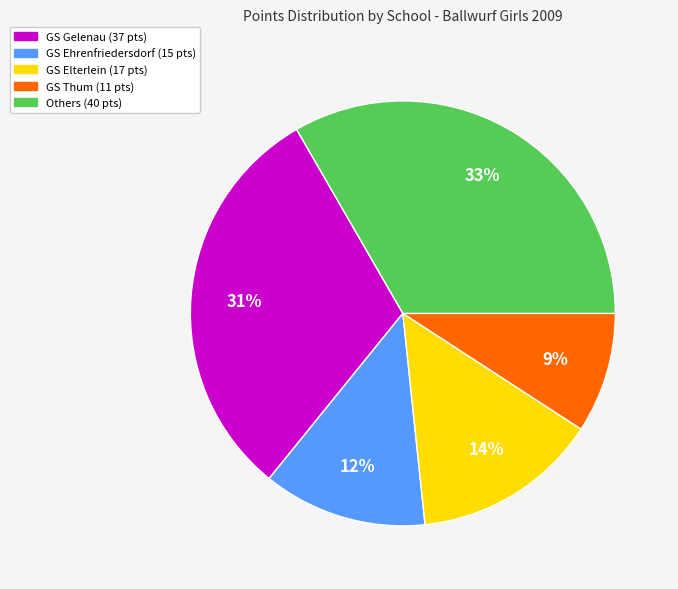

Is there any slice that represents more than half of the pie?

No